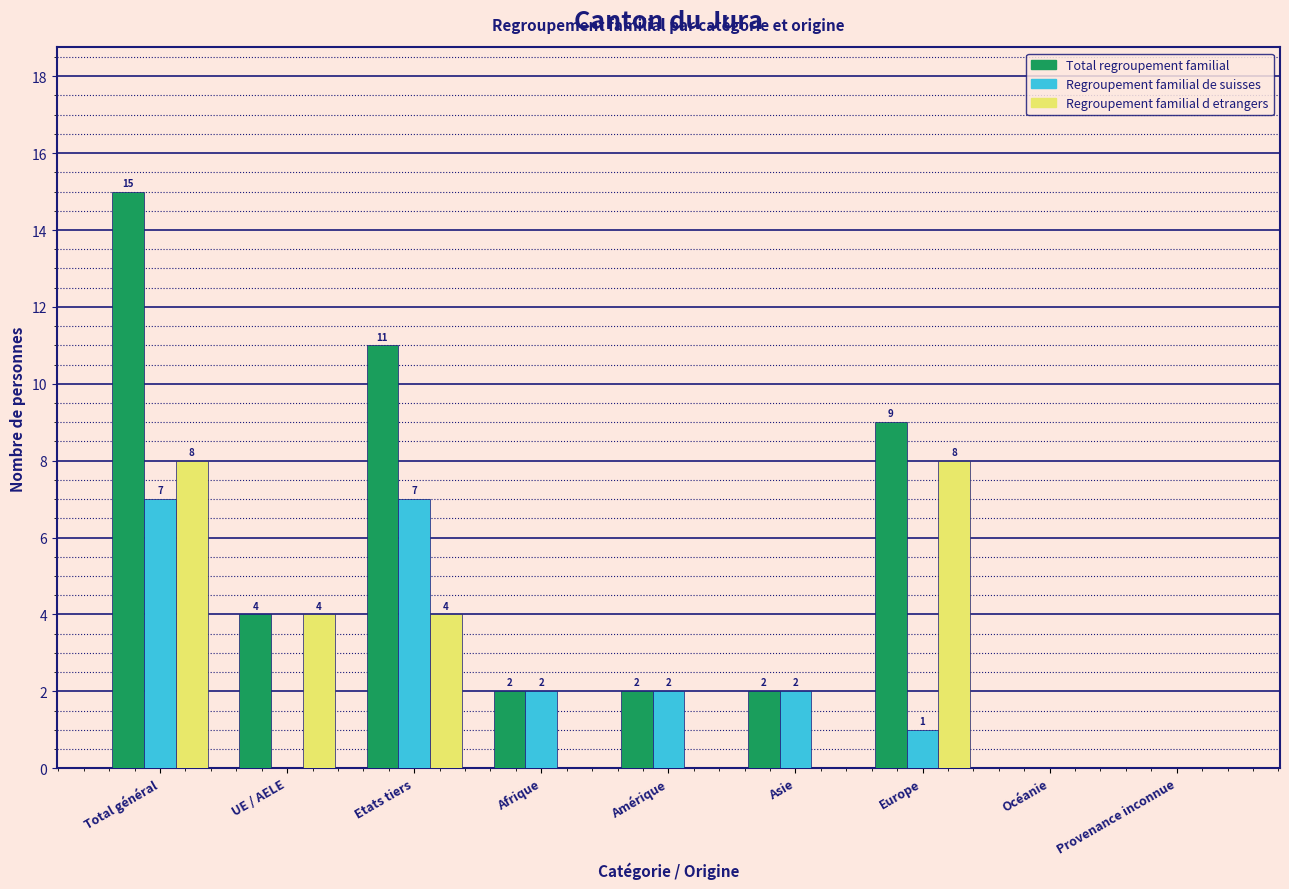

Reading left to right, extract all data points from this chart.

Total regroupement familial: Total général=15	UE / AELE=4	Etats tiers=11	Afrique=2	Amérique=2	Asie=2	Europe=9	Océanie=0	Provenance inconnue=0
Regroupement familial de suisses: Total général=7	UE / AELE=0	Etats tiers=7	Afrique=2	Amérique=2	Asie=2	Europe=1	Océanie=0	Provenance inconnue=0
Regroupement familial d etrangers: Total général=8	UE / AELE=4	Etats tiers=4	Afrique=0	Amérique=0	Asie=0	Europe=8	Océanie=0	Provenance inconnue=0